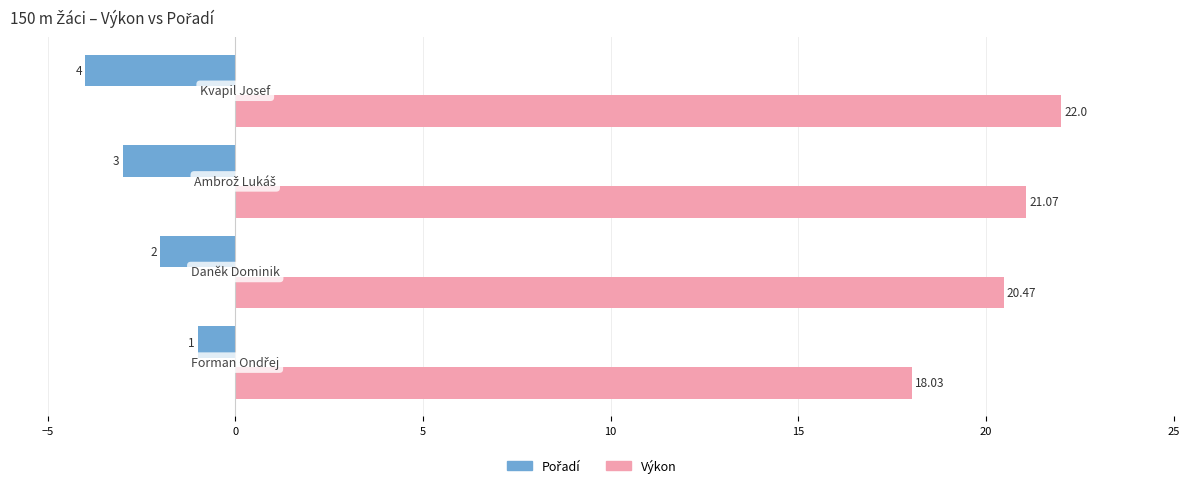

Which series has the largest total across all categories?

Výkon